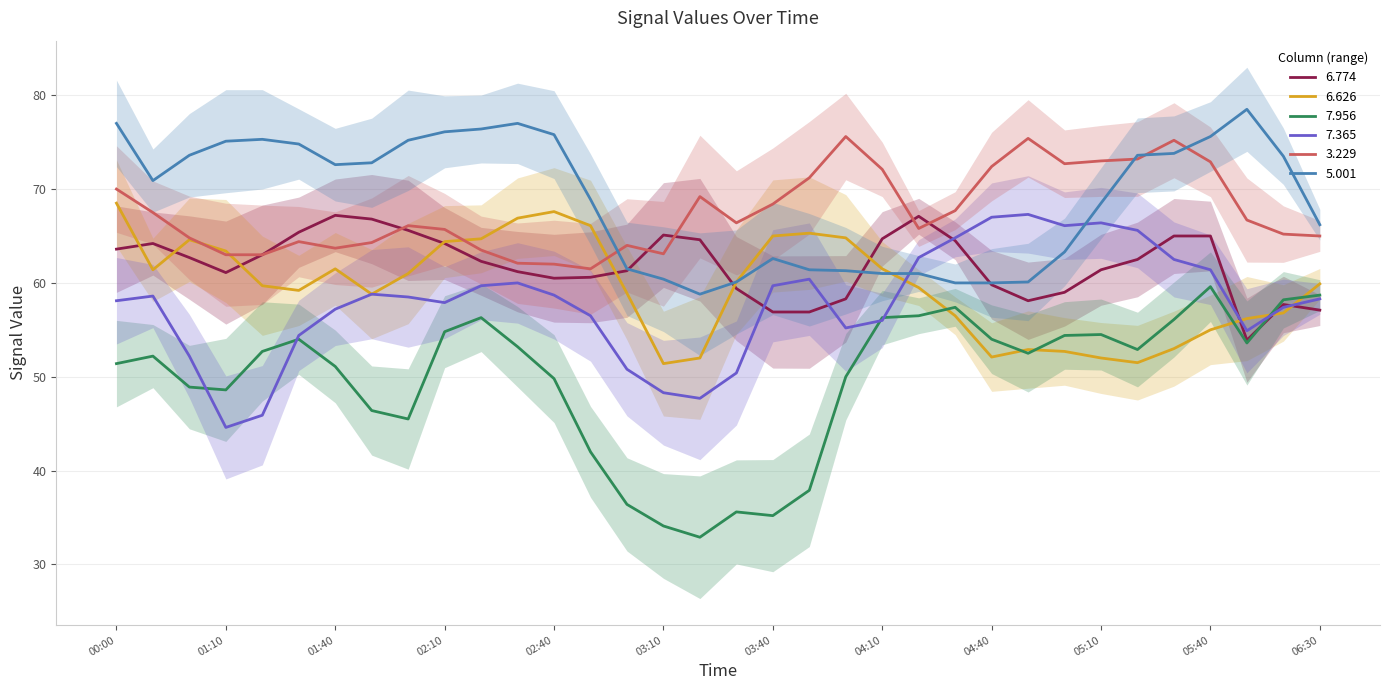

True or false: 5.001 has a value of 61.0 at 04:10.

True